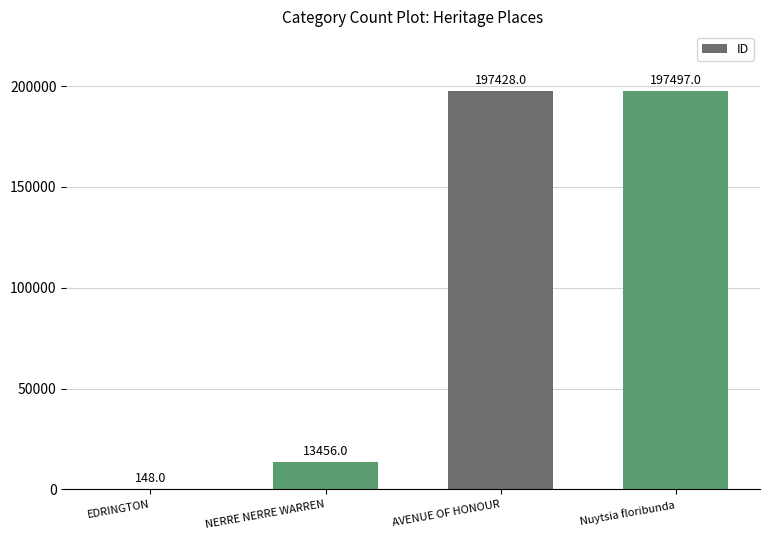

How many data points does each series have?

4